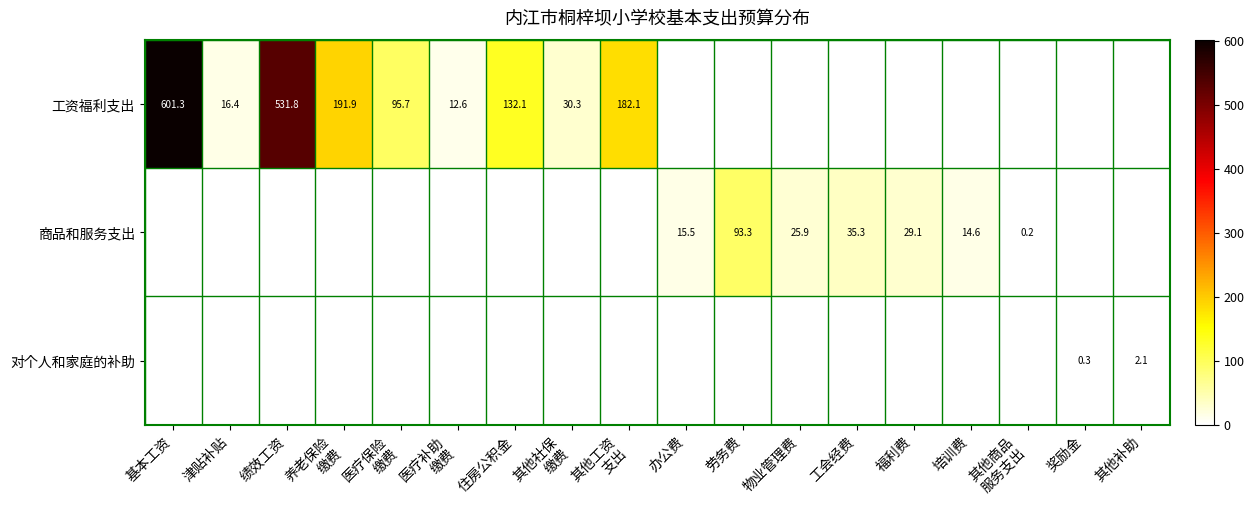

The value of 商品和服务支出 at 培训费 is 14.6. True or false?

True